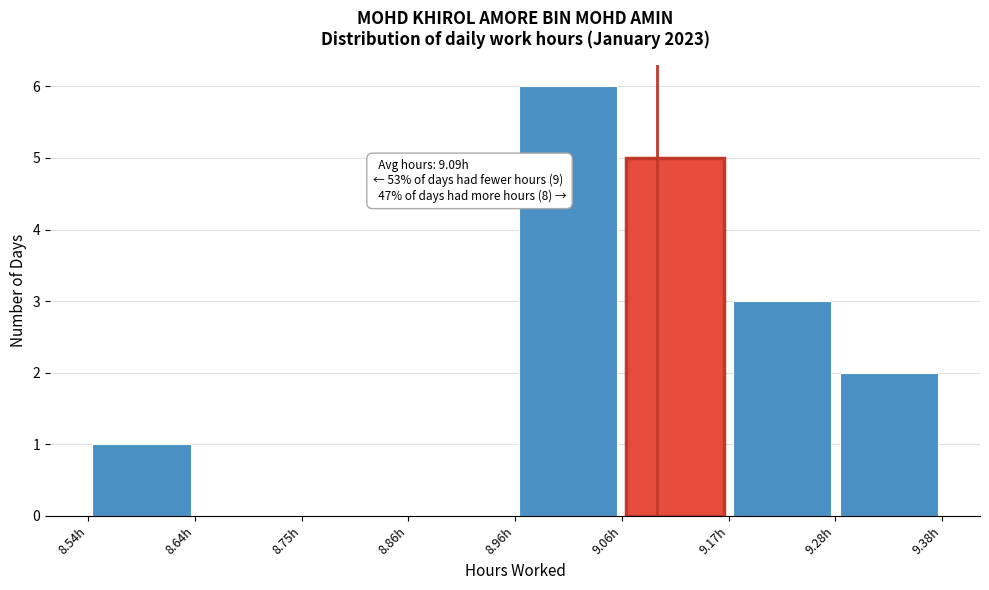

Over which range of the x-axis is the bar tallest?

8.960 to 9.065